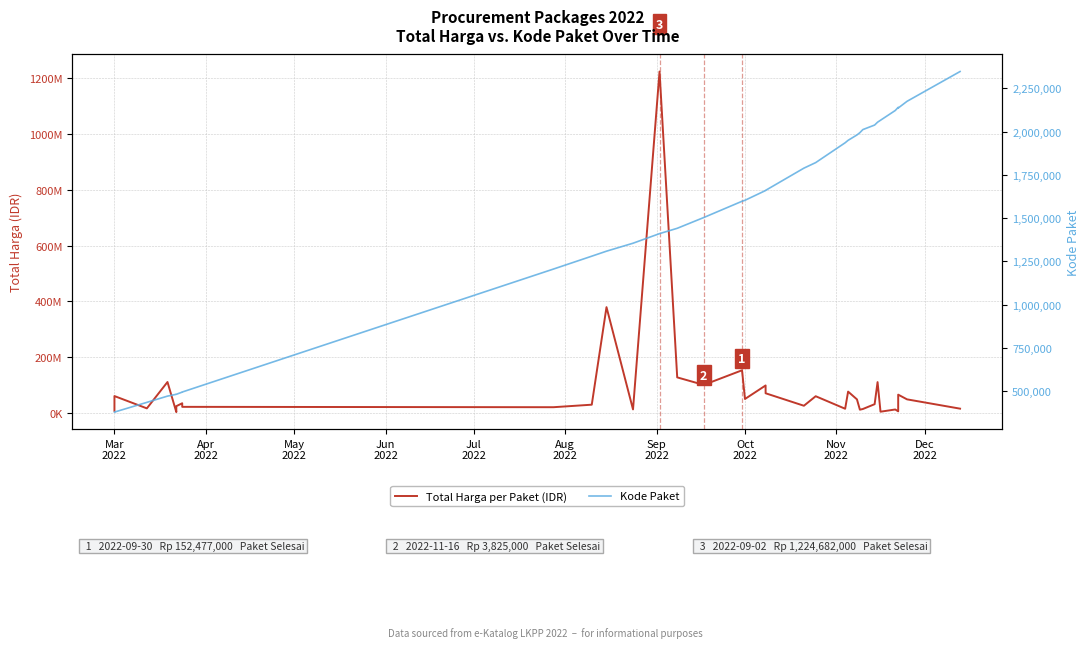

In Total Harga per Paket (IDR), how many points are lower than both neighbors (excluding endpoints)?

11